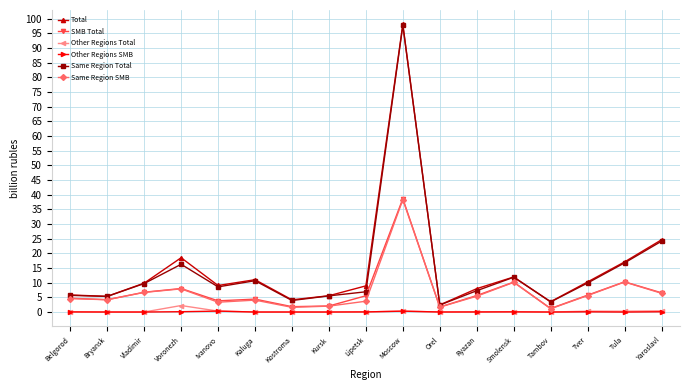

Which series has the largest range (max minus min)?

Total